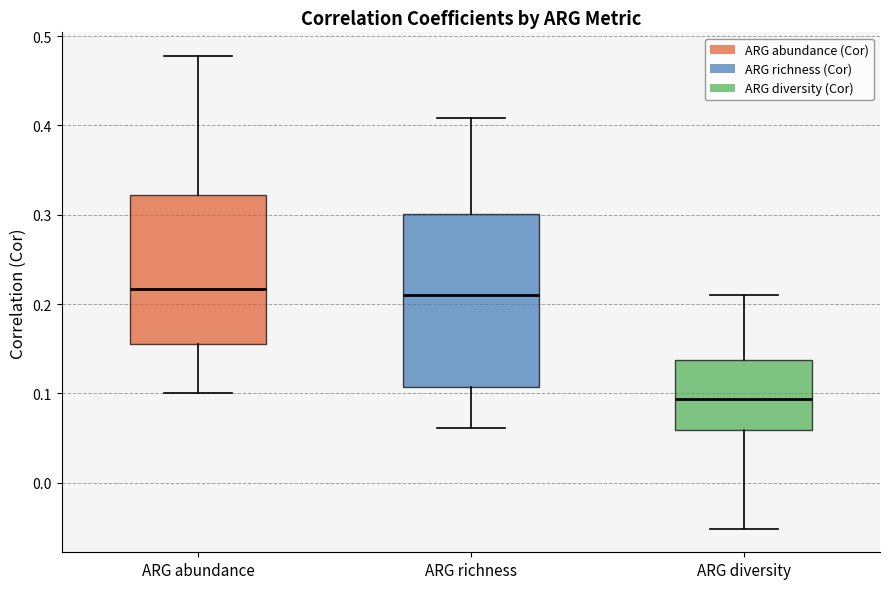

Where does the lower whisker of the box for ARG diversity end on the y-axis? The values are not printed on the chart, so give them approximately, as read against the axis.

-0.05